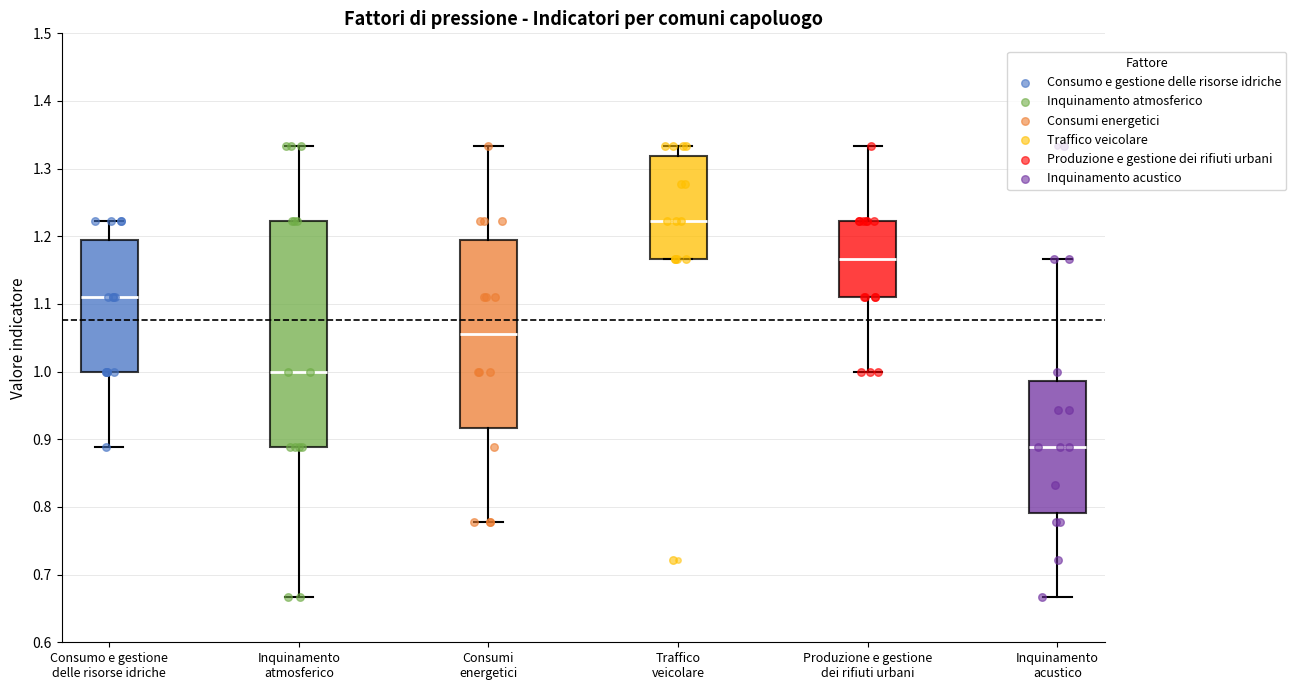

Which box is the tallest, from its lower edge to its upper edge?

Inquinamento atmosferico